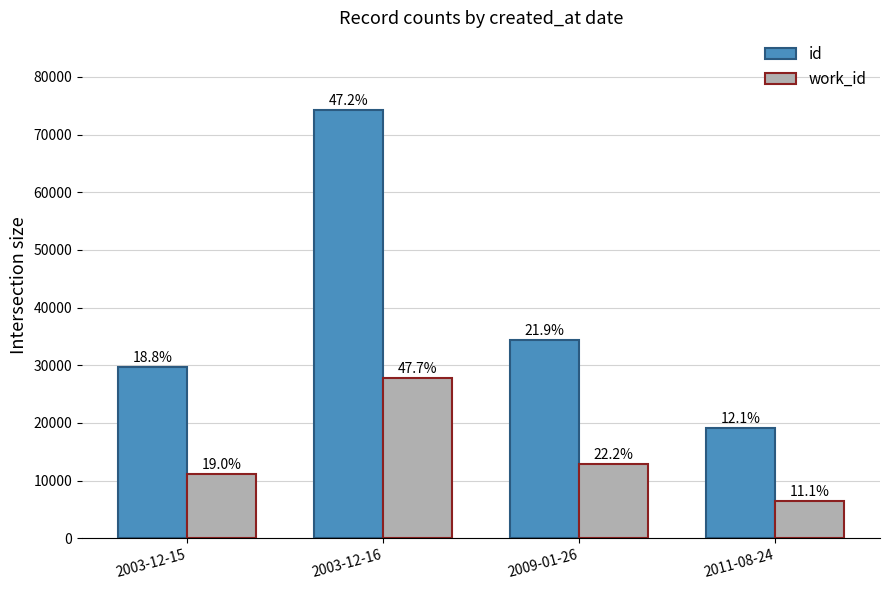

Does the chart contain stacked bars?

No